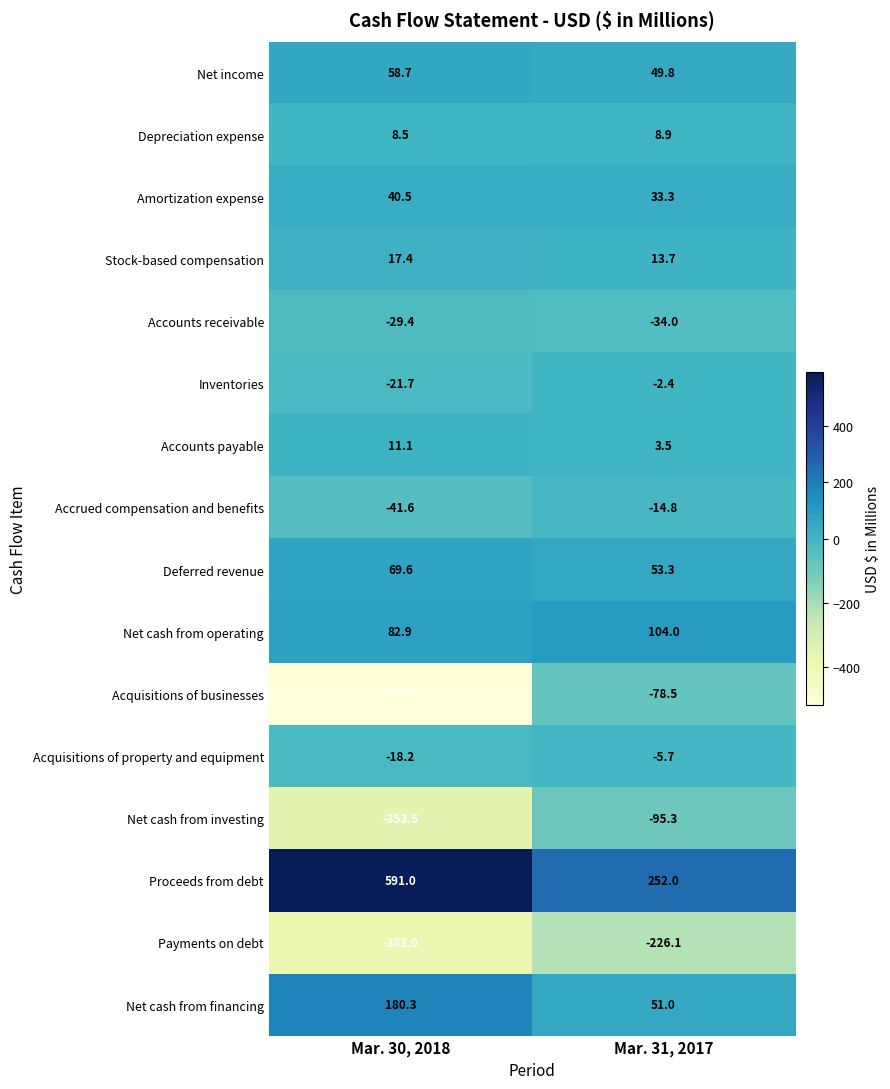

What is the difference between the highest and lowest values at Mar. 31, 2017?

478.1